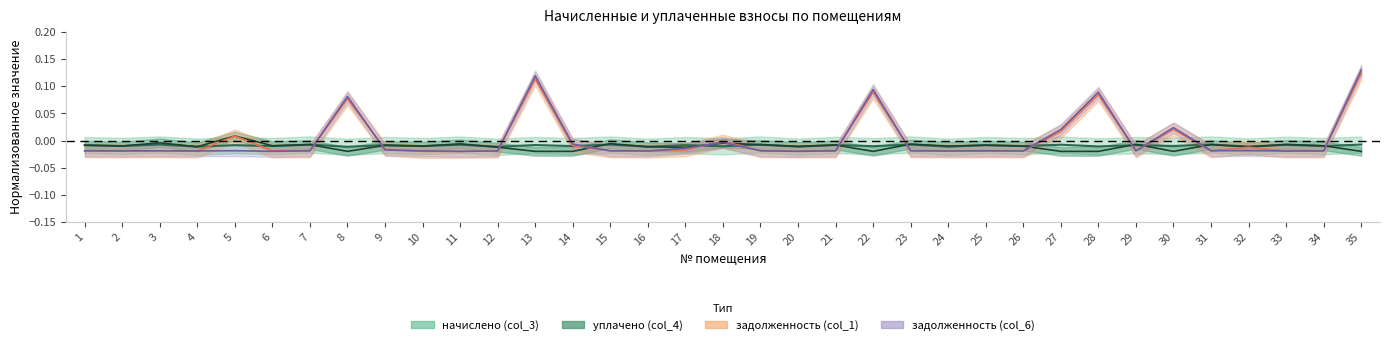

Is this an area chart (filled region under the line)?

No